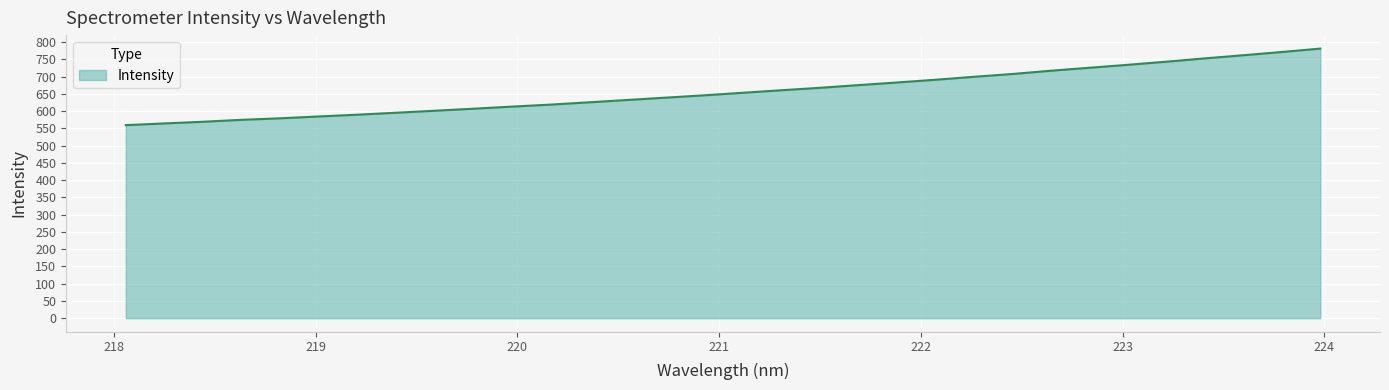

How many lines are shown in the chart?

1